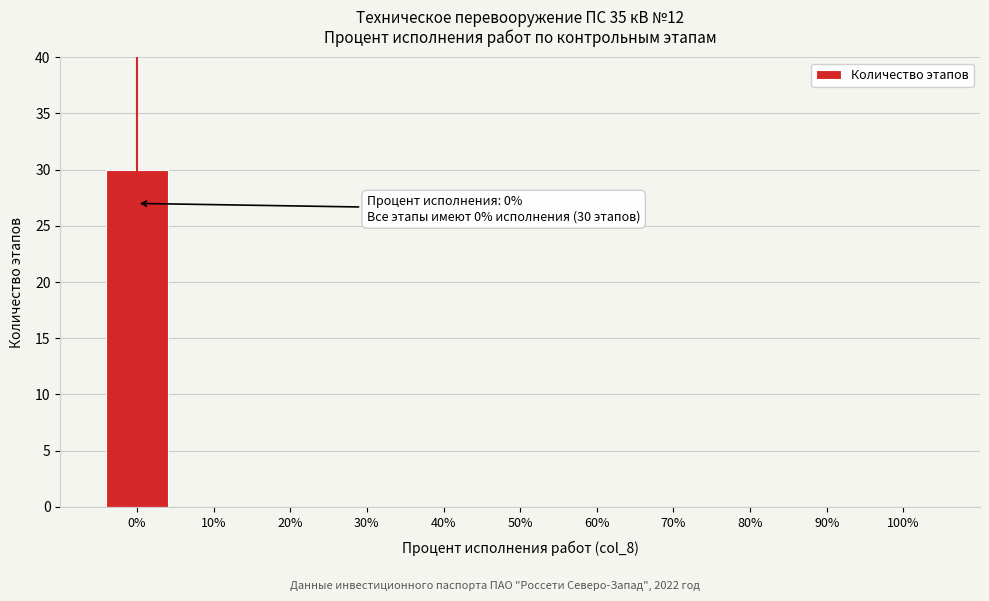

Which range on the x-axis has the tallest bar?

-5 to 5